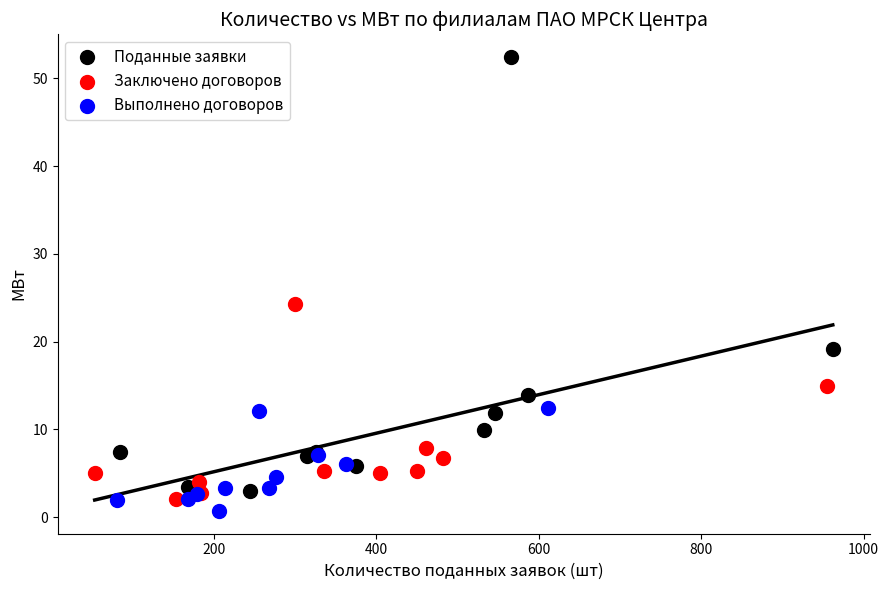

Which series has the largest Y range (max minus min)?

Поданные заявки